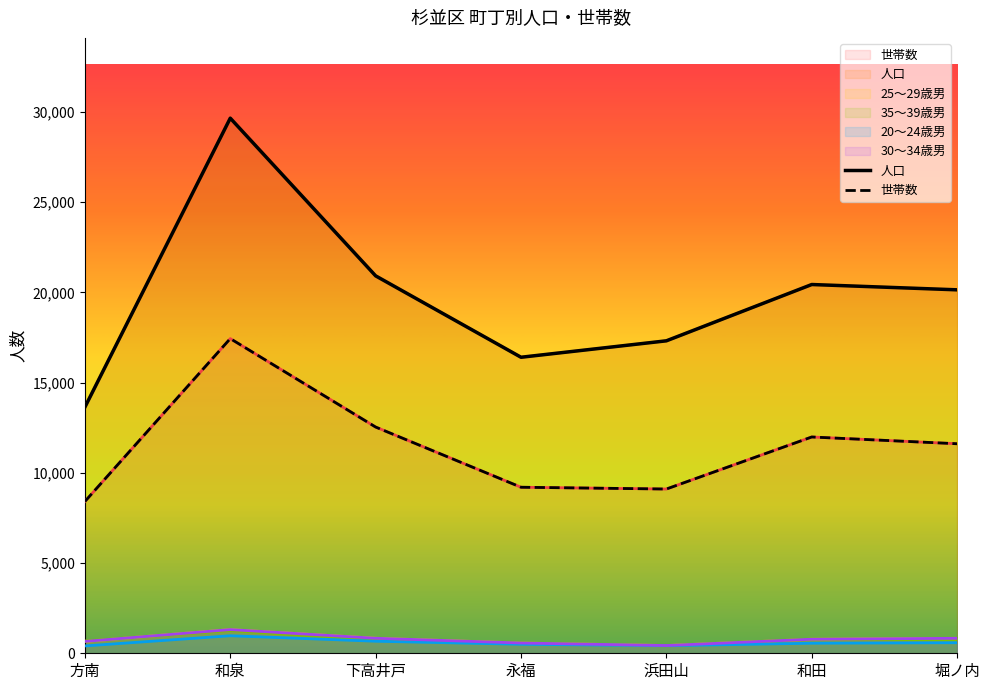

Which series has the widest spread of values?

人口